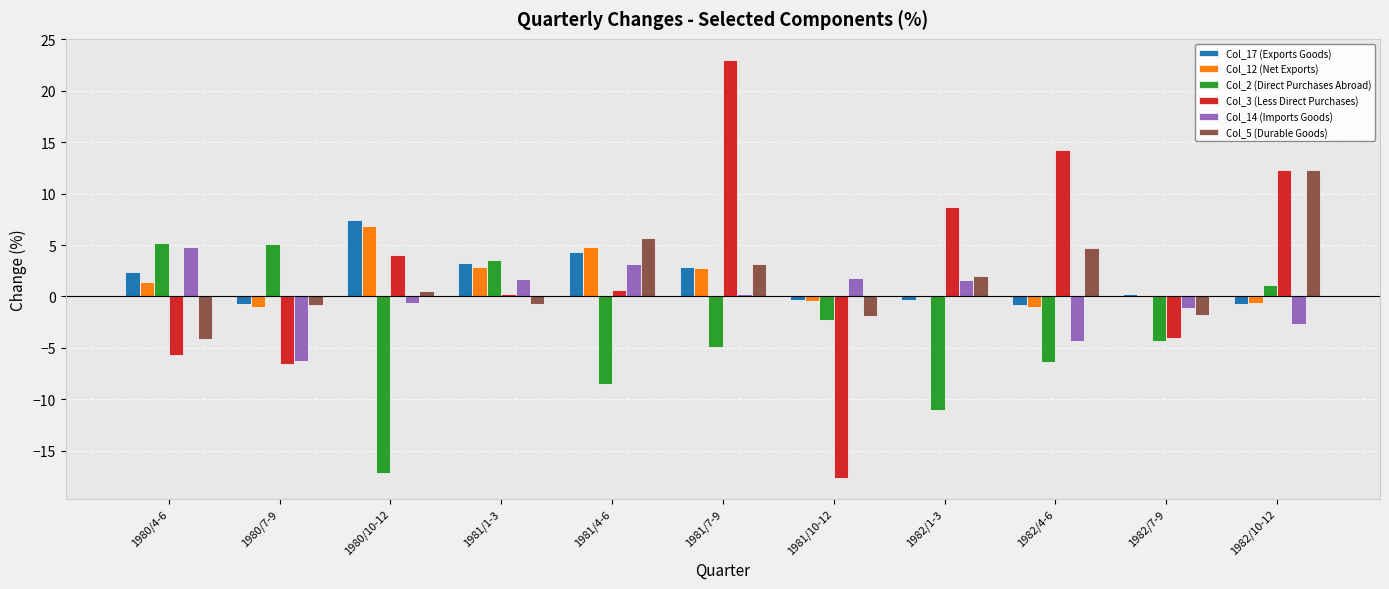

Is the value of Col_5 (Durable Goods) at 1981/7-9 greater than the value of Col_14 (Imports Goods) at 1981/1-3?

Yes